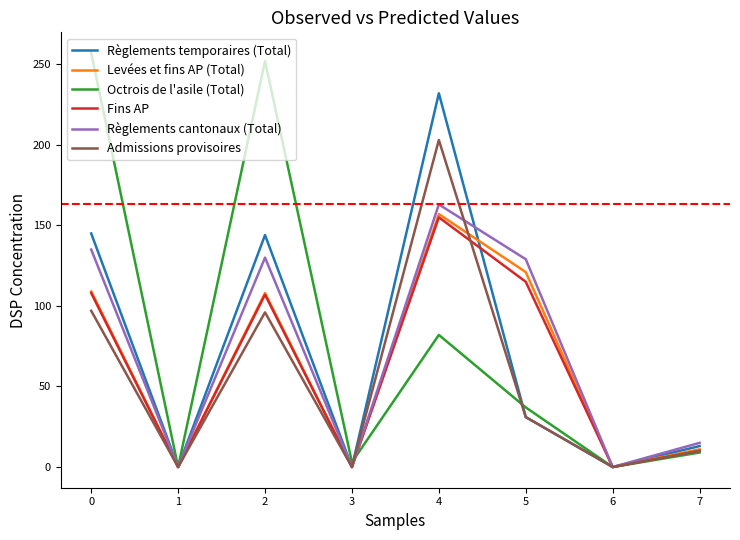

At which category is the sum across all series the highest?

4